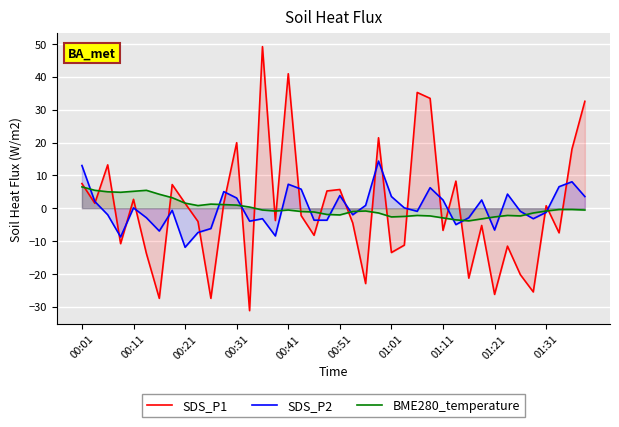

How many lines are shown in the chart?

3